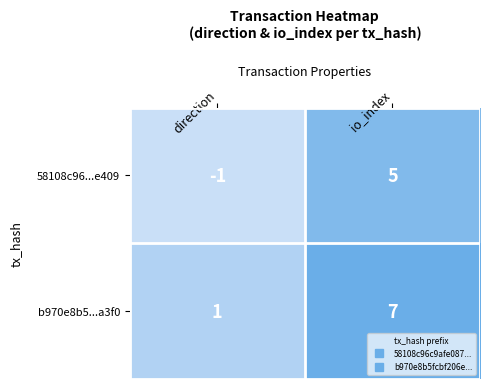

True or false: b970e8b5...a3f0 has a value of 1 at direction.

True